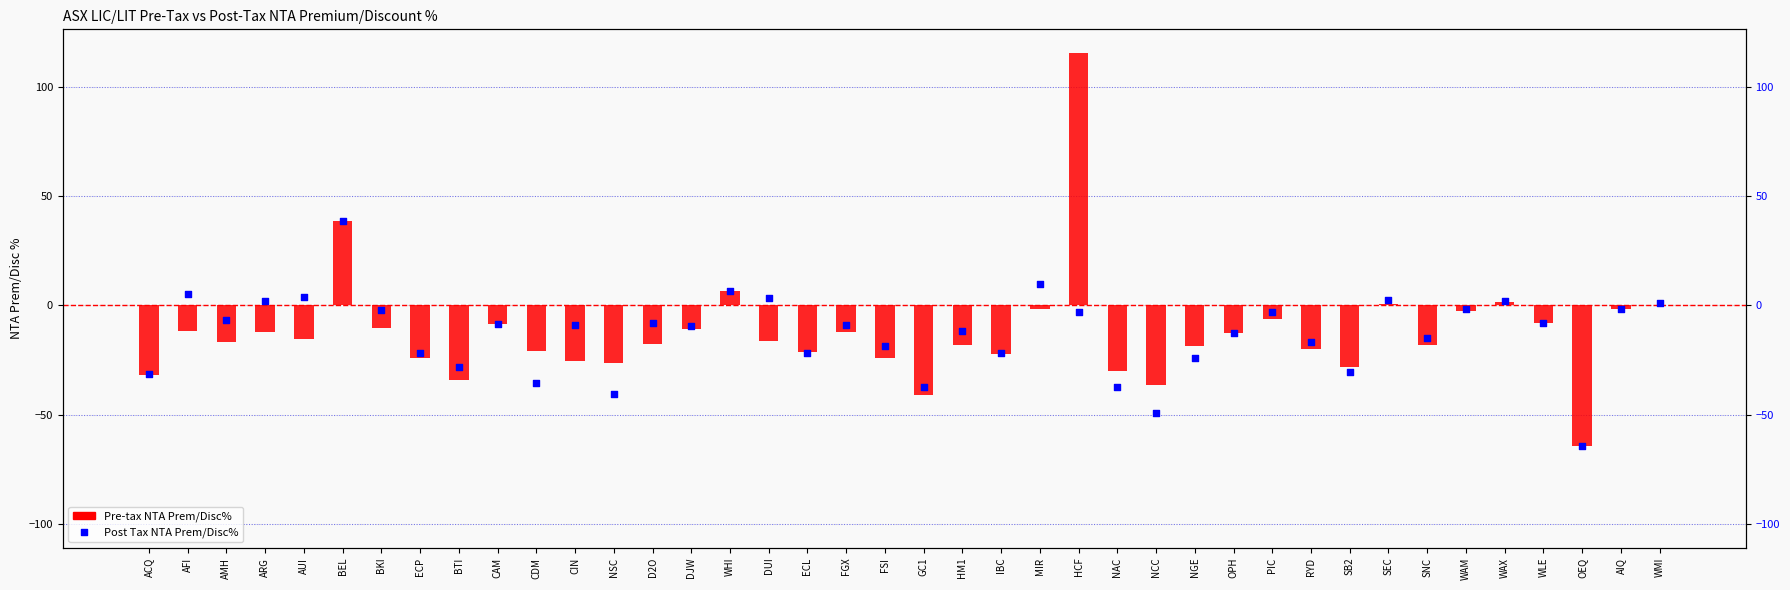

What is the total value across all series at SEC?

3.1